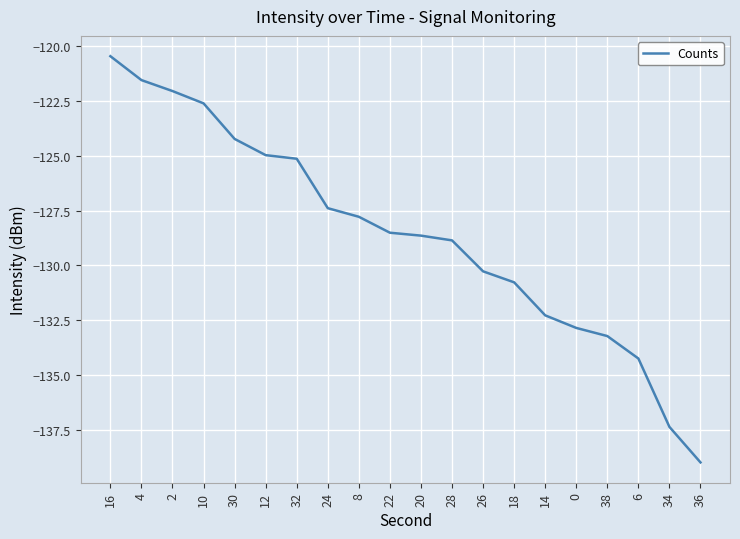

Which label corresponds to the smallest value in the chart?

36